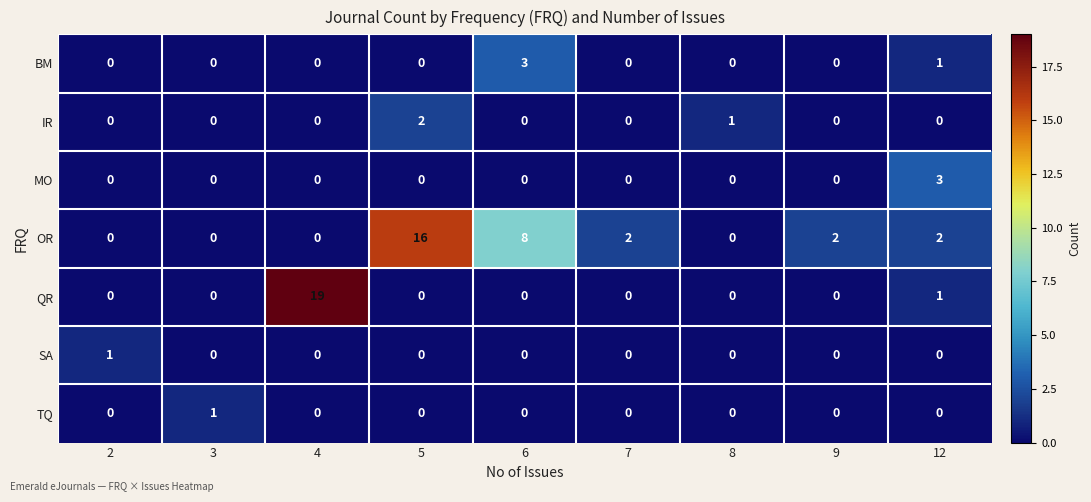

Which series has the largest range (max minus min)?

QR